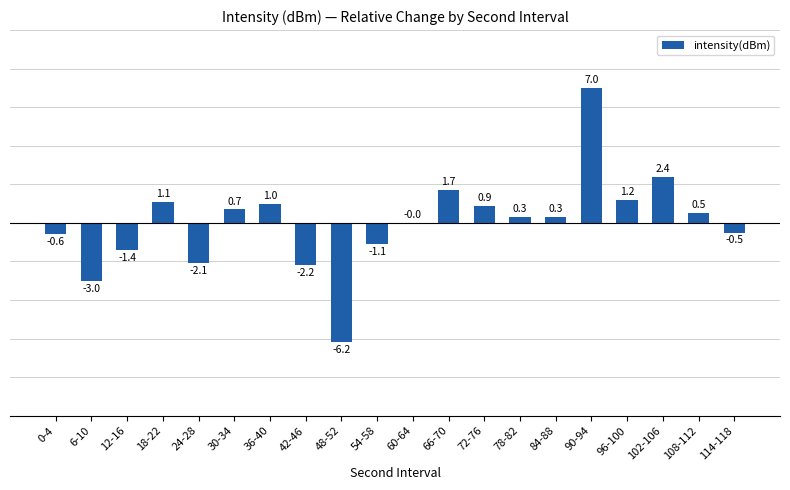

The chart shows a value of -8.1 at 48-52. True or false?

False